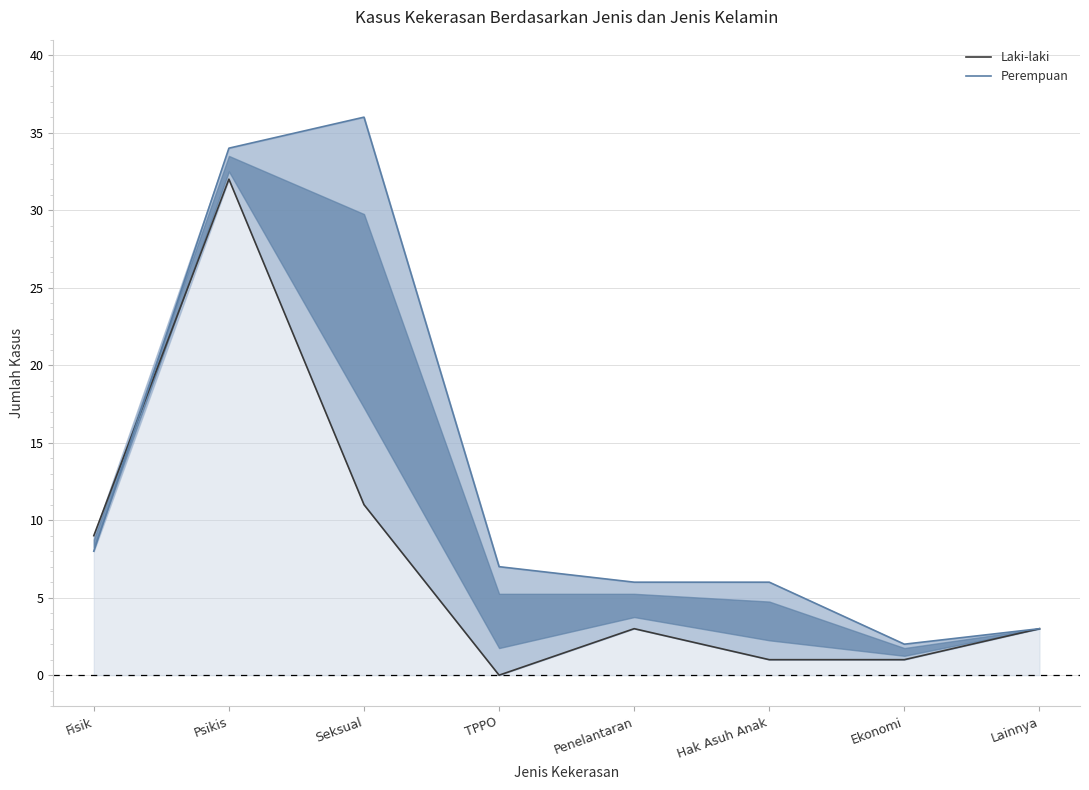

At which label is Laki-laki closest to 16?

Seksual